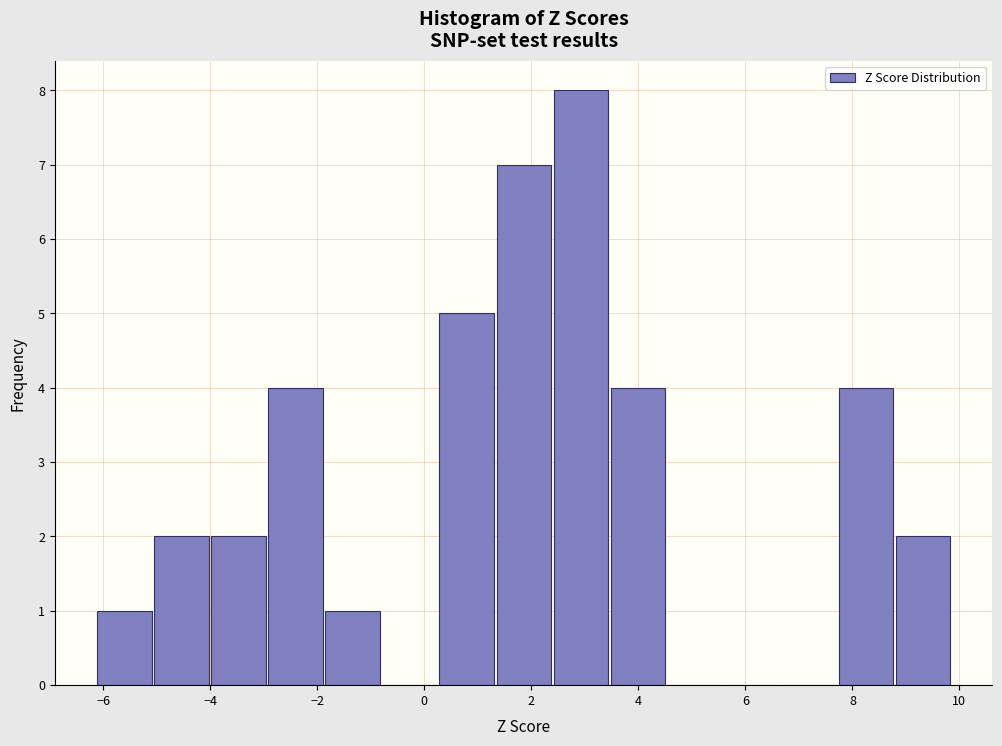

Reading left to right, list every bar in this chart as the range it spans on the x-axis followed by its height. Neither the bar edges nor the heights are printed on the chart, so give them approximately, as read against the axes.

-6.2 to -5.0: 1
-5.0 to -4.0: 2
-4.0 to -3.0: 2
-3.0 to -1.8: 4
-1.8 to -0.8: 1
-0.8 to 0.2: 0
0.2 to 1.4: 5
1.4 to 2.4: 7
2.4 to 3.4: 8
3.4 to 4.6: 4
4.6 to 5.6: 0
5.6 to 6.6: 0
6.6 to 7.8: 0
7.8 to 8.8: 4
8.8 to 9.8: 2